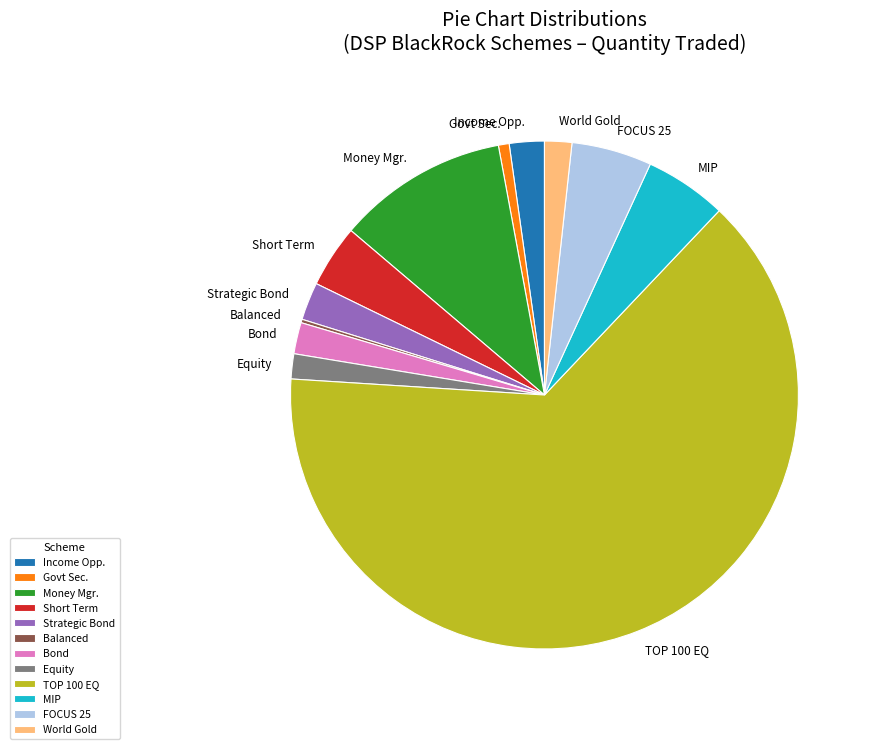

What is the largest slice in the pie chart?

TOP 100 EQ